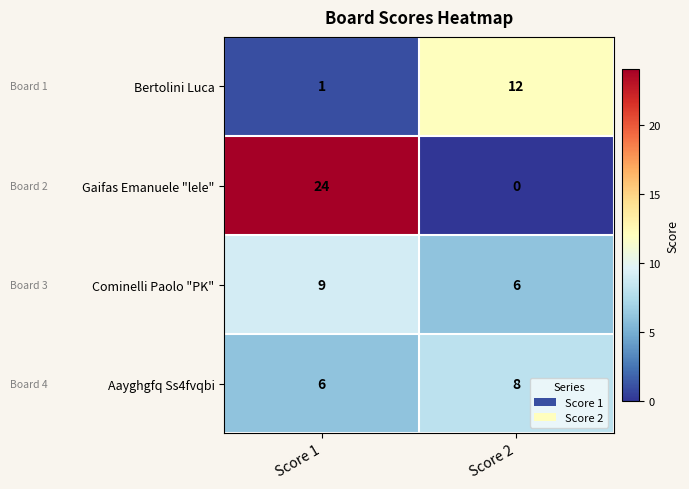

What is the maximum value shown in the chart?

24